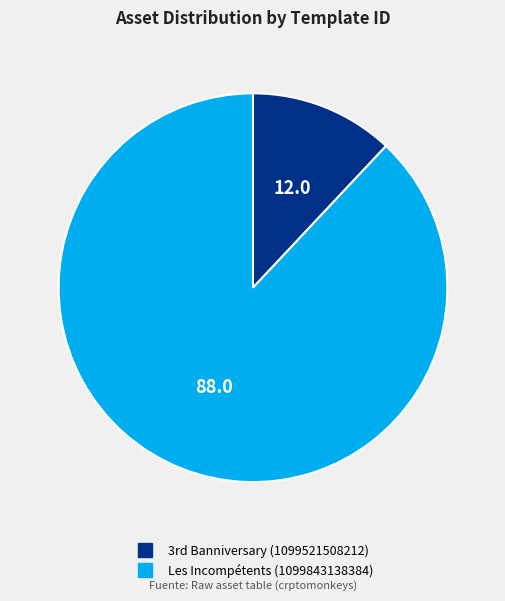

Which category accounts for the majority?

Les Incompétents (1099843138384)